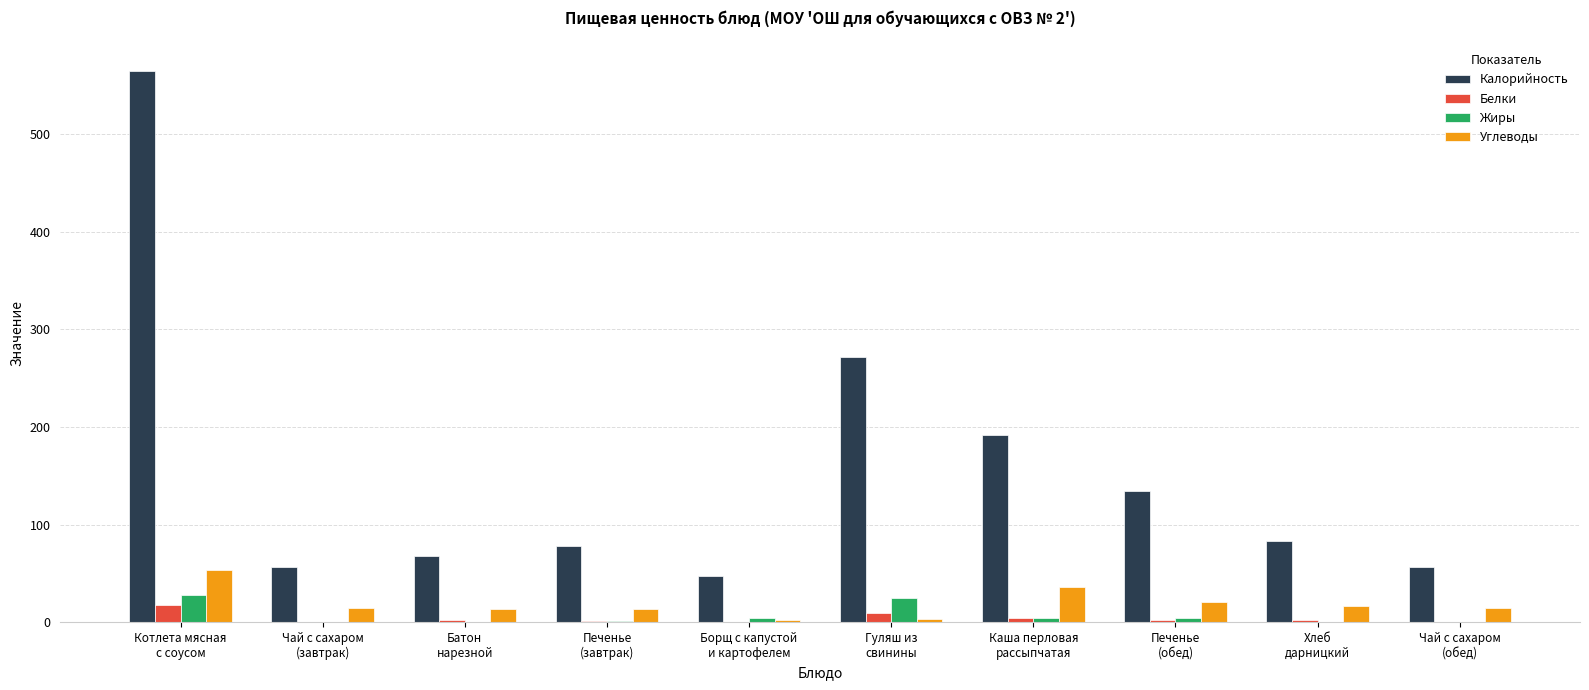

Which series has the largest total across all categories?

Калорийность